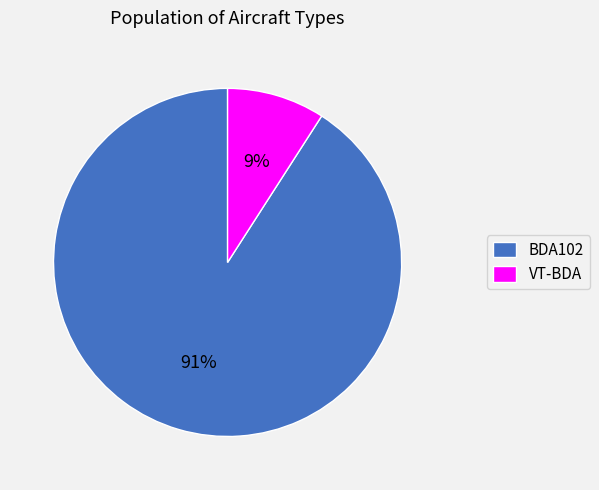

Is it true that VT-BDA is 19% of the pie?

False